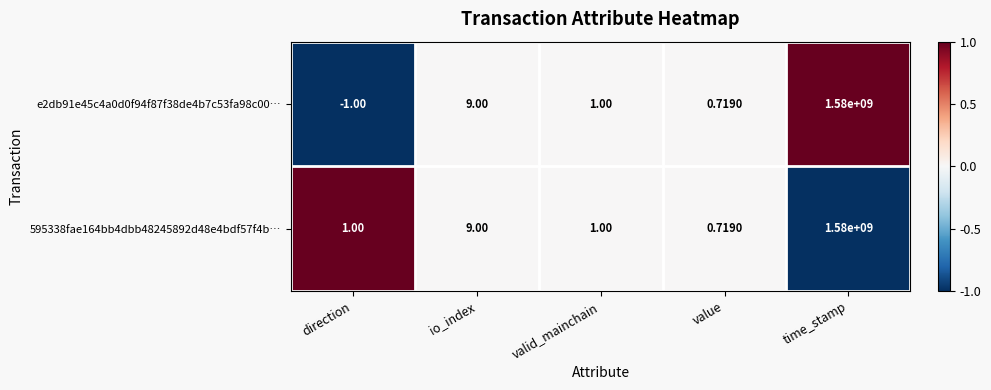

At which category does the chart reach its minimum across all series?

direction